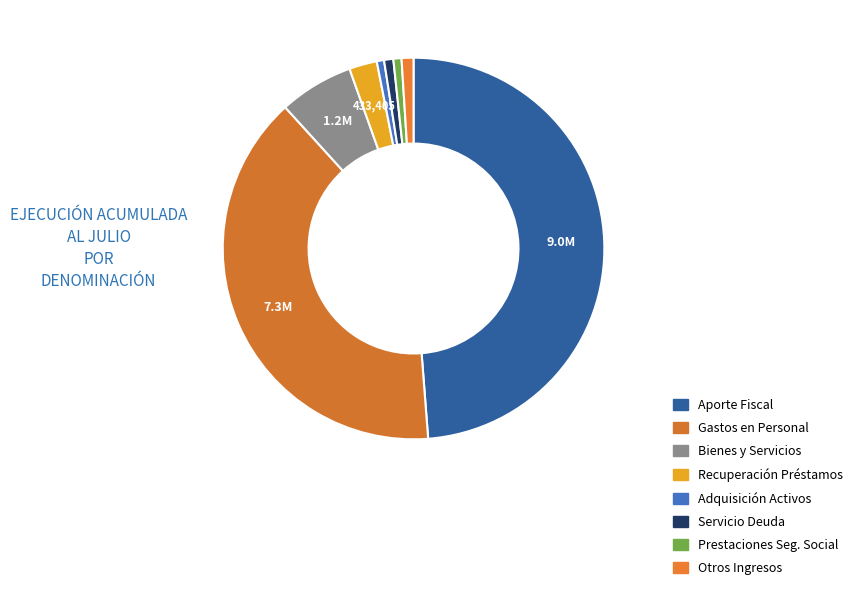

Rank the categories by value from highest to lowest.

APORTE FISCAL, GASTOS EN PERSONAL, BIENES Y SERVICIOS DE CONSUMO, RECUPERACIÓN DE PRÉSTAMOS, OTROS INGRESOS CORRIENTES, SERVICIO DE LA DEUDA, PRESTACIONES DE SEGURIDAD SOCIAL, ADQUISICIÓN DE ACTIVOS NO FINANCIEROS